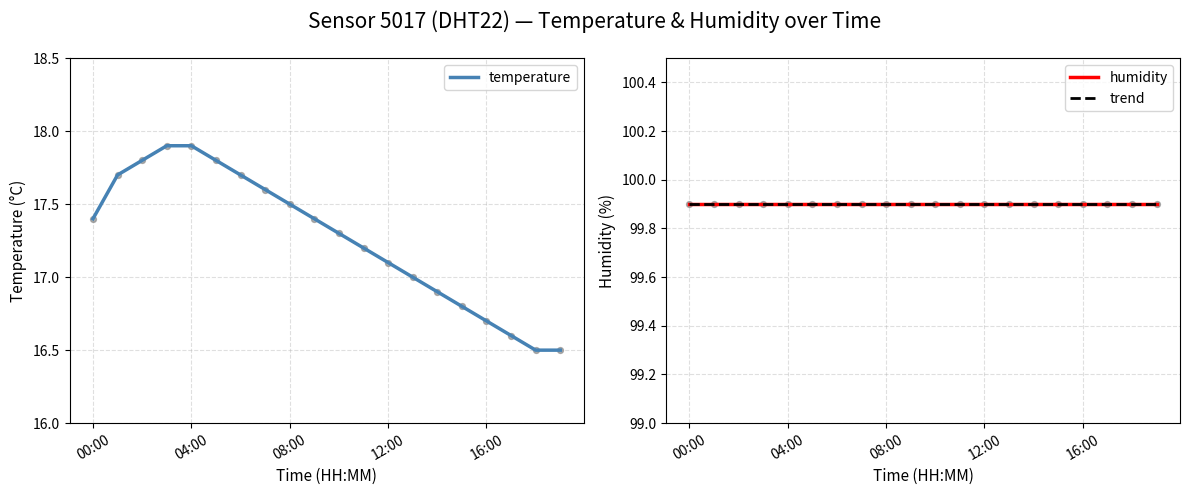

Which series reaches the minimum Y coordinate?

temperature